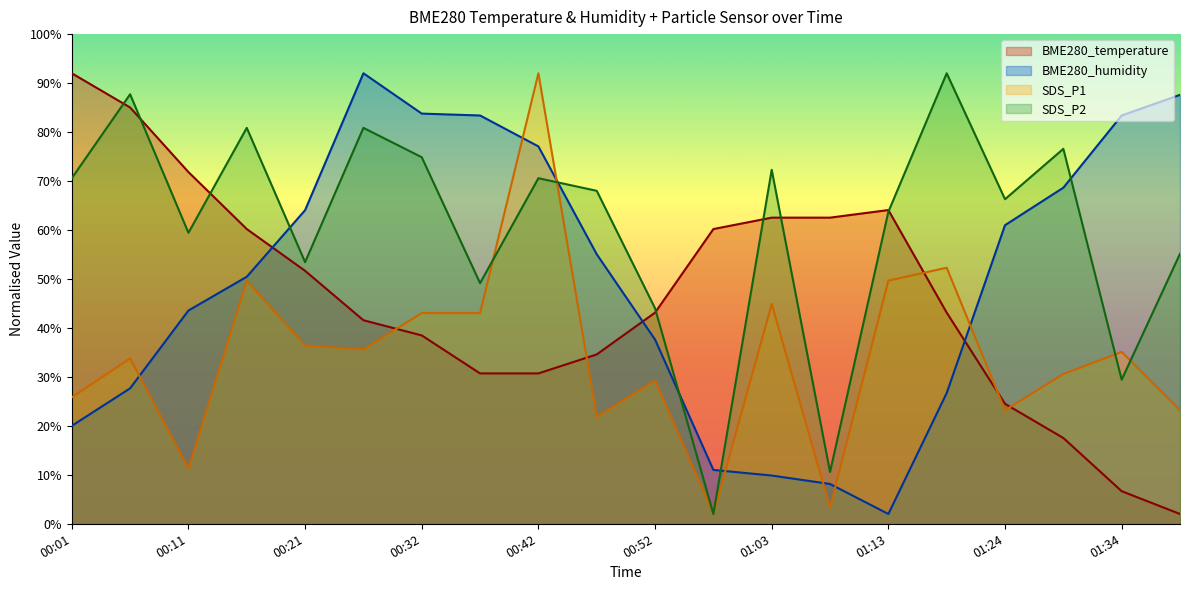

What is the difference between the BME280_temperature values at 00:27 and 00:06?

43.4